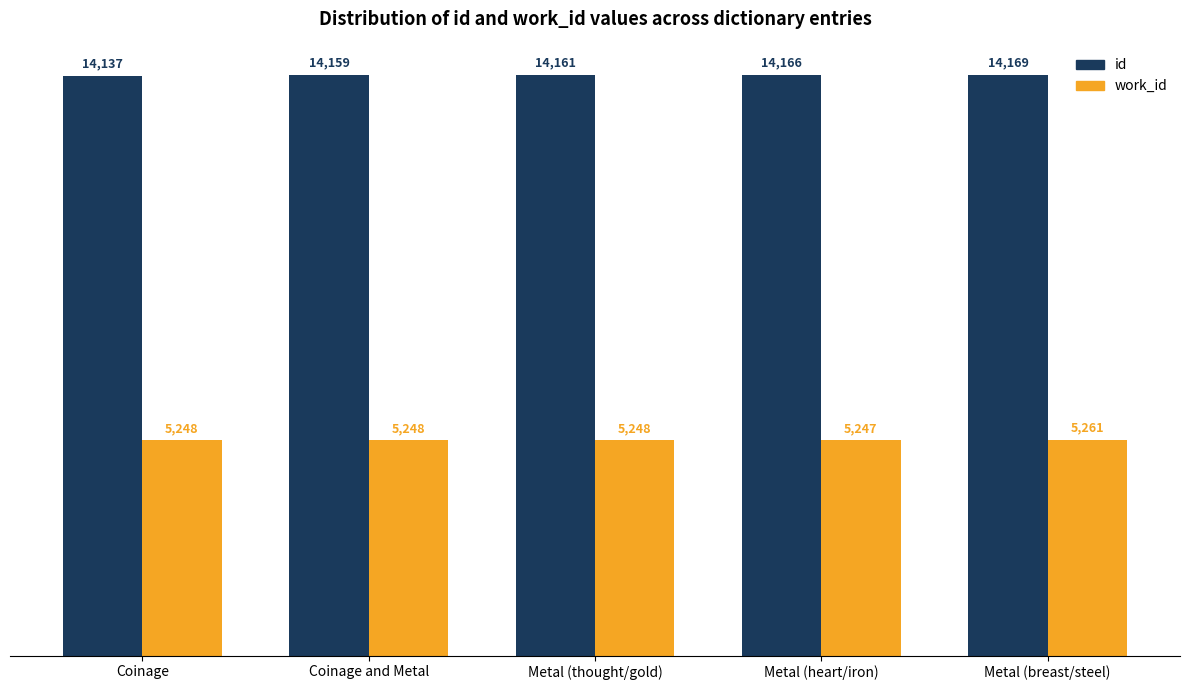

Reading left to right, extract all data points from this chart.

id: 14137	14159	14161	14166	14169
work_id: 5248	5248	5248	5247	5261